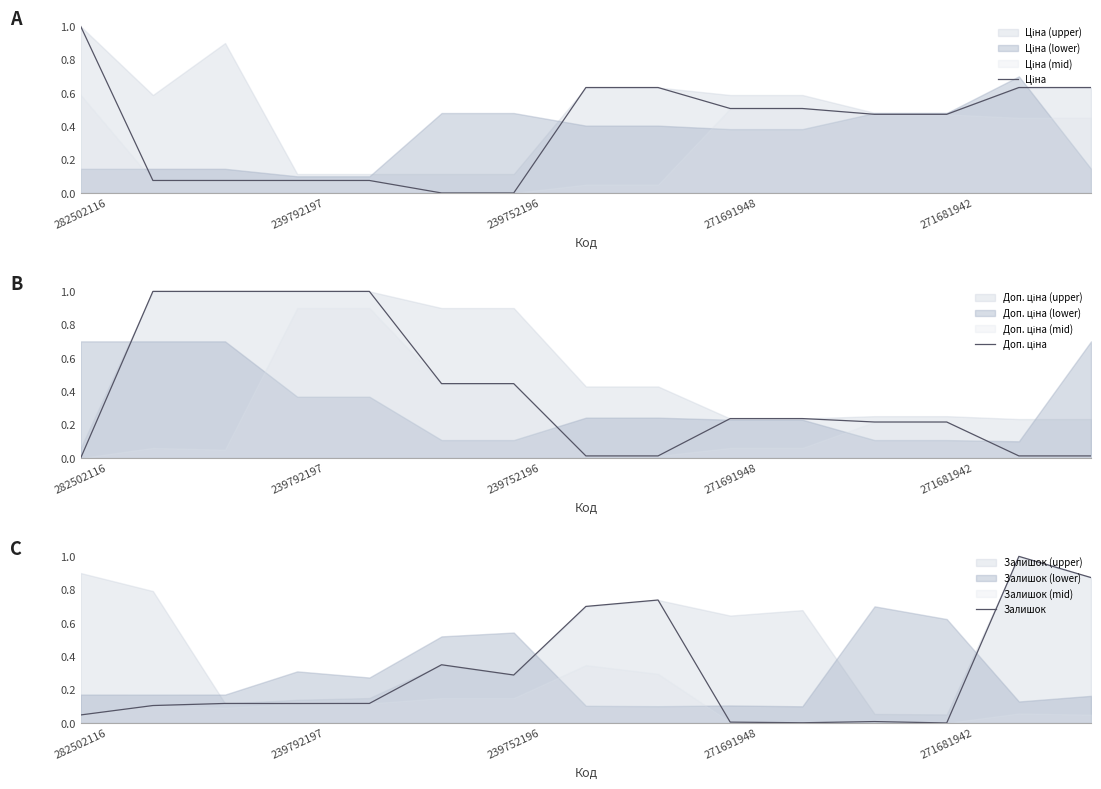

Which series ends up on top after the final intersection of Ціна and Доп. ціна?

Ціна